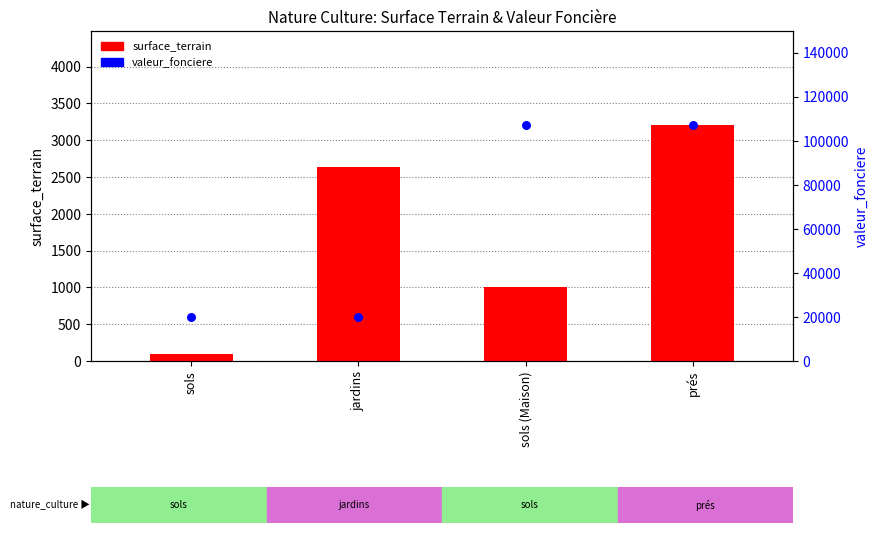

What are all the series names shown in the legend?

surface_terrain, valeur_fonciere